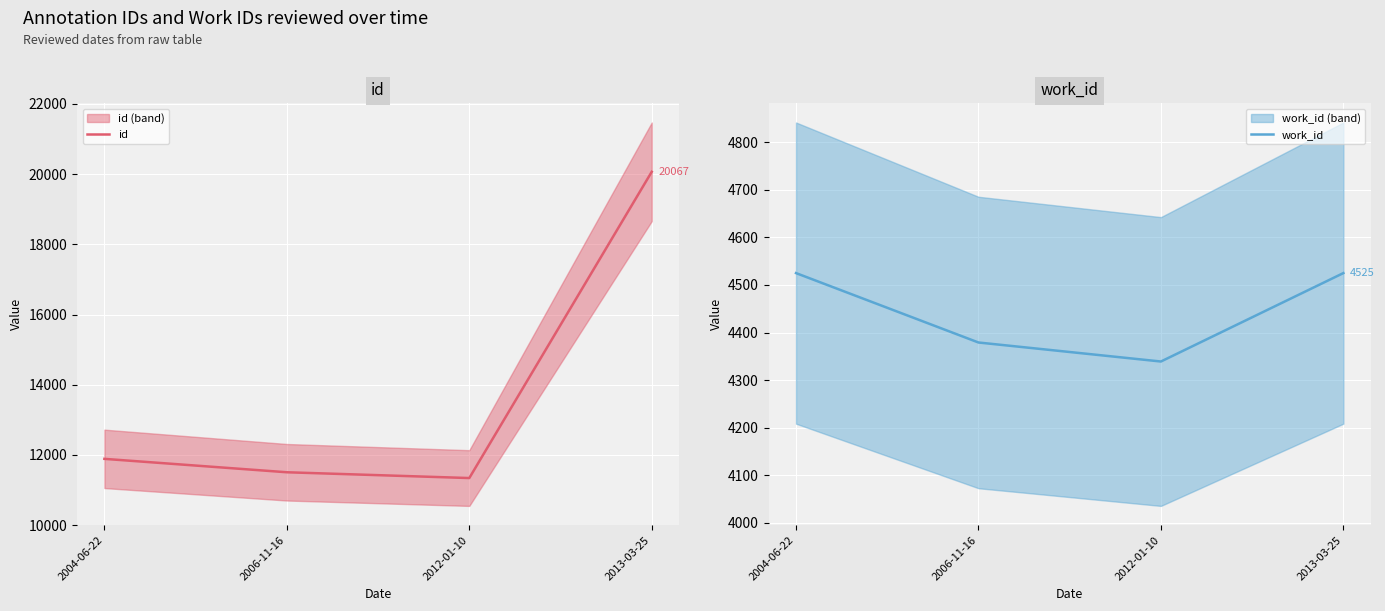

What is the difference between the highest and lowest values at 2013-03-25?

15542